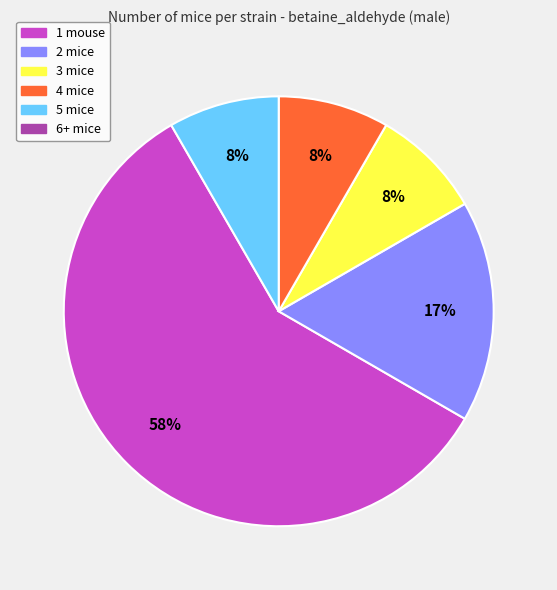

Is there a majority slice in this chart?

Yes